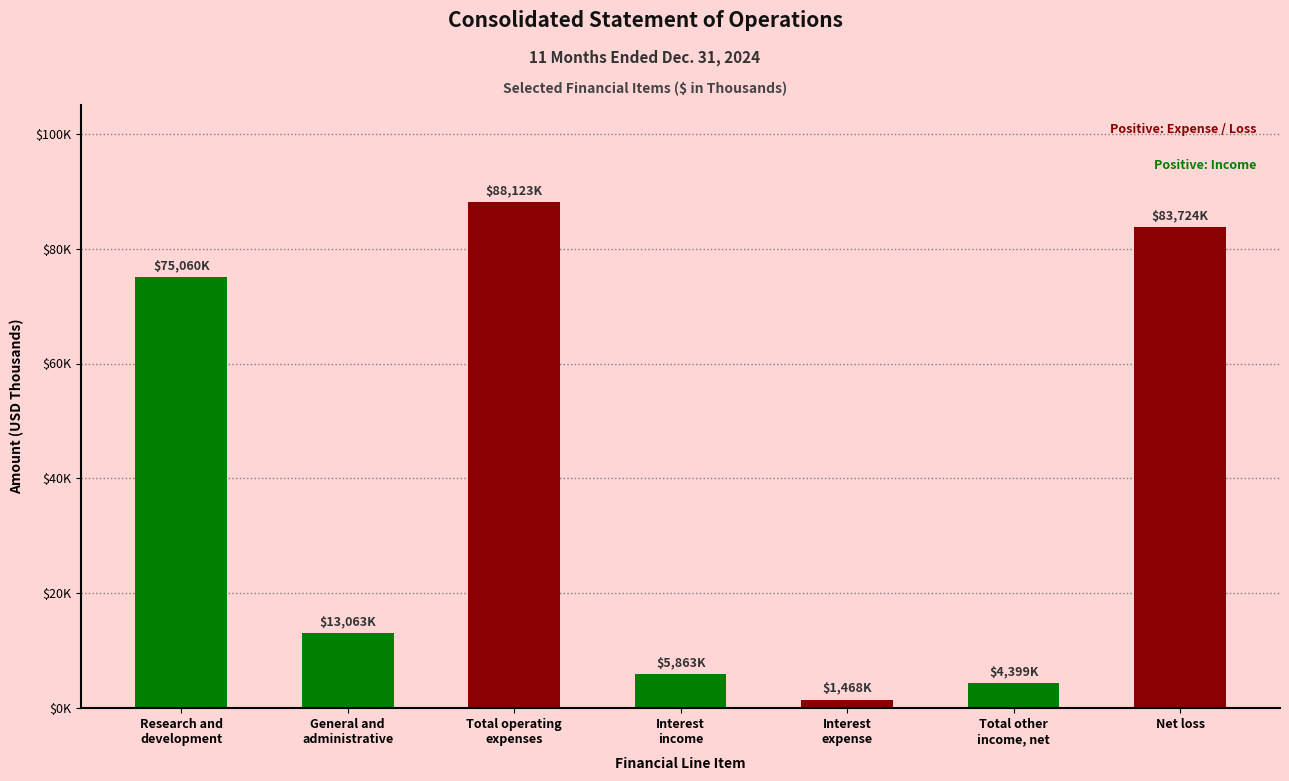

The value at Total operating
expenses is 88123. True or false?

True